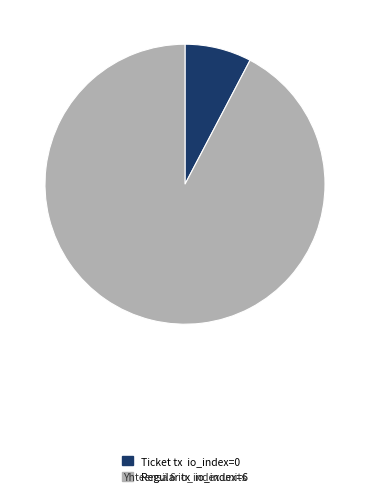

Is there any slice that represents more than half of the pie?

Yes